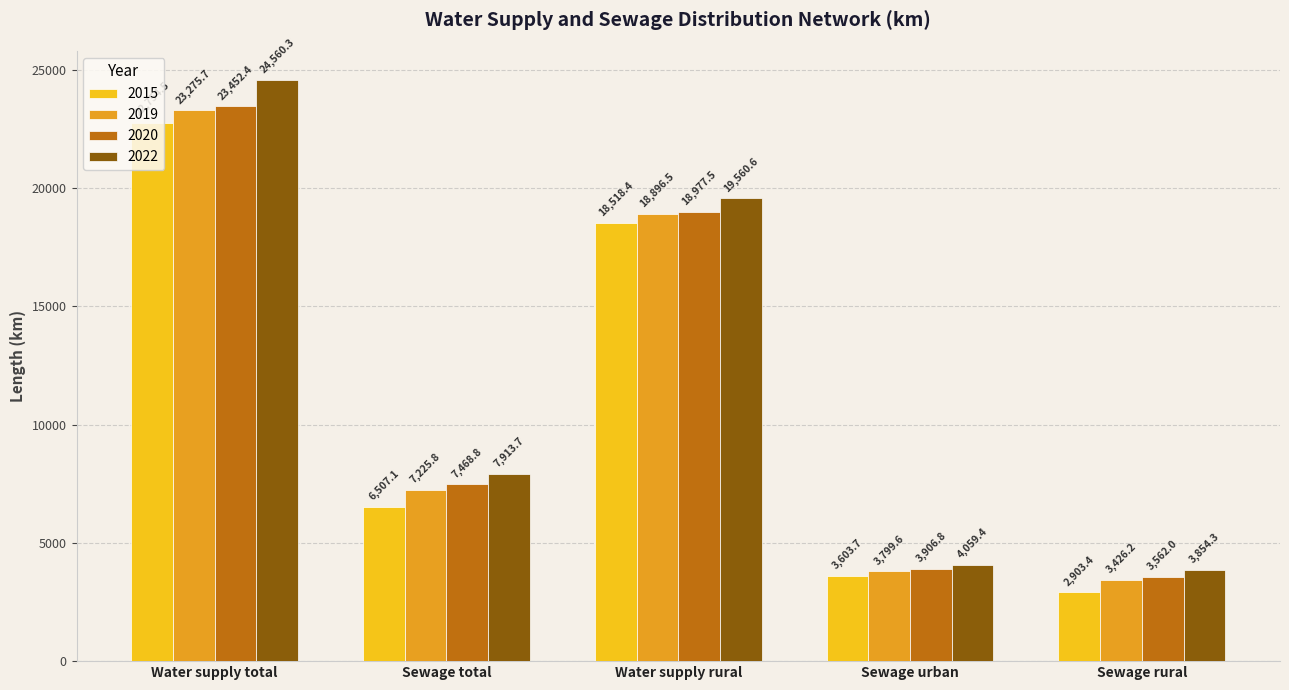

List the series in order of their peak value, lowest first.

2015, 2019, 2020, 2022